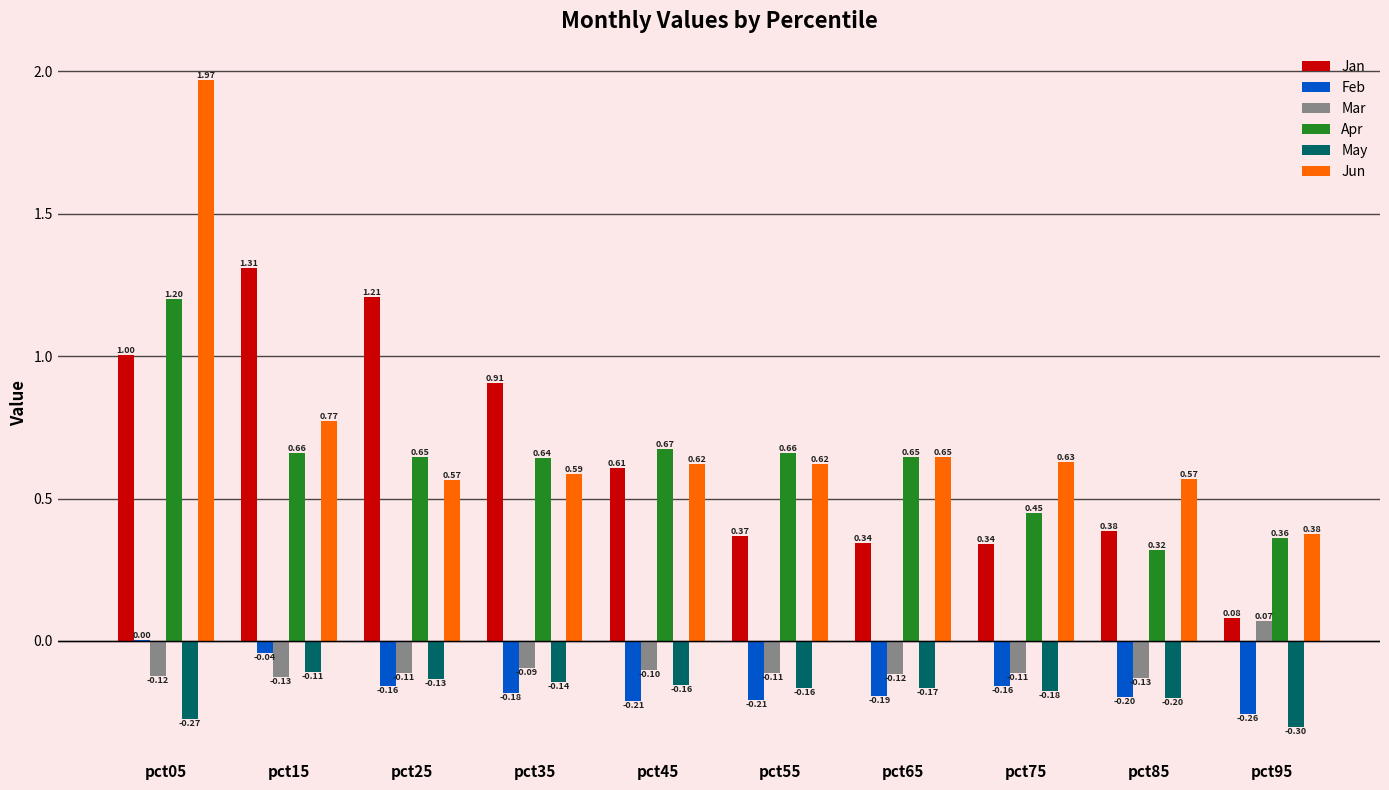

How many groups of bars are there?

10